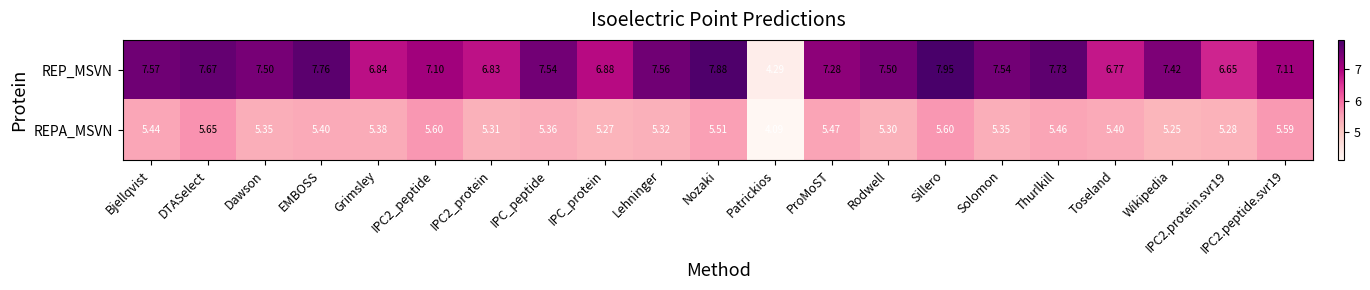

At which category does the chart reach its peak across all series?

Sillero